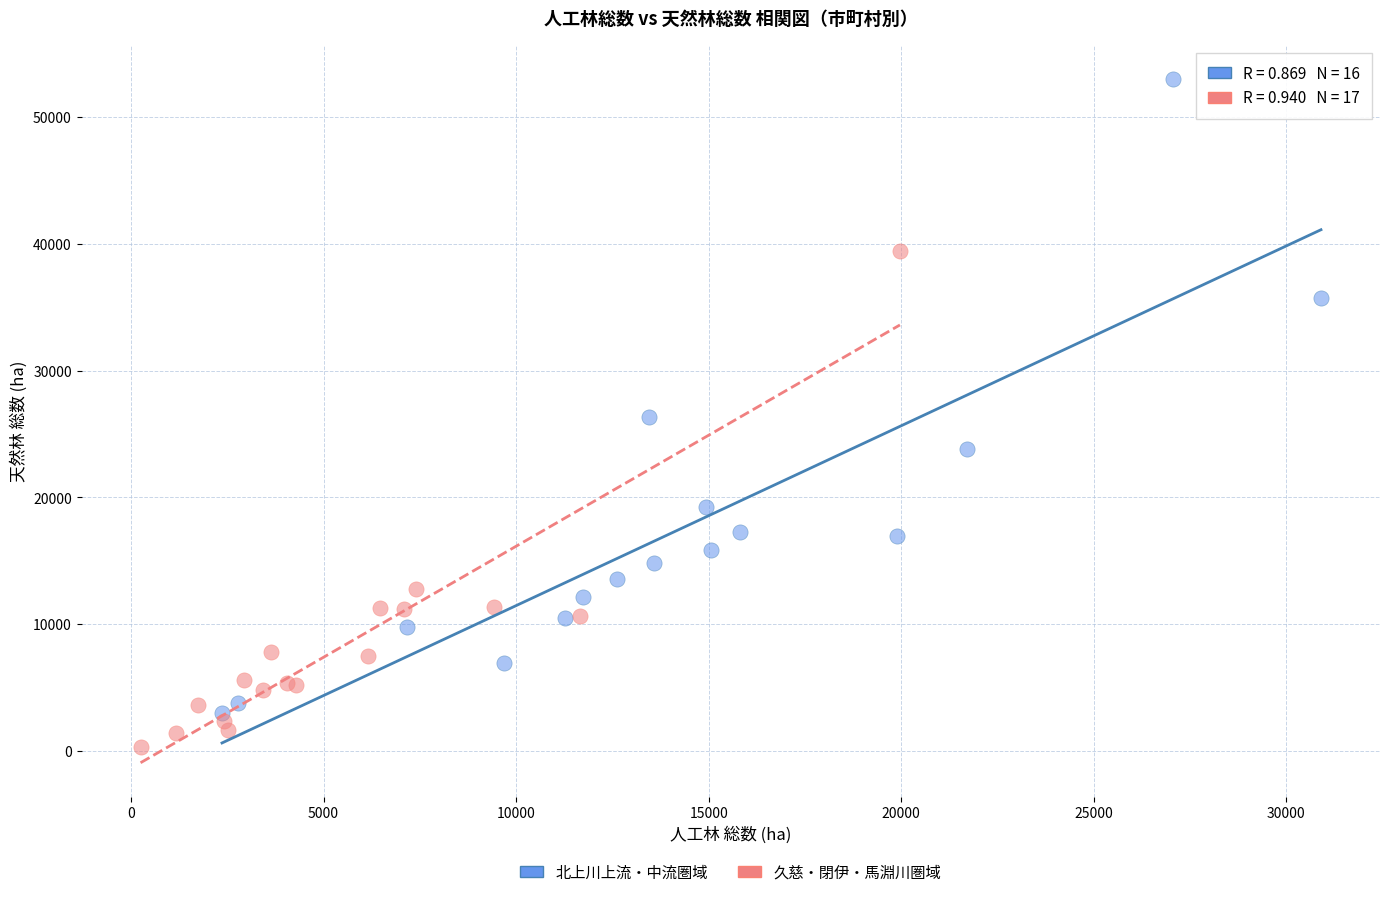

Which series reaches the maximum Y coordinate?

北上川上流・中流圏域